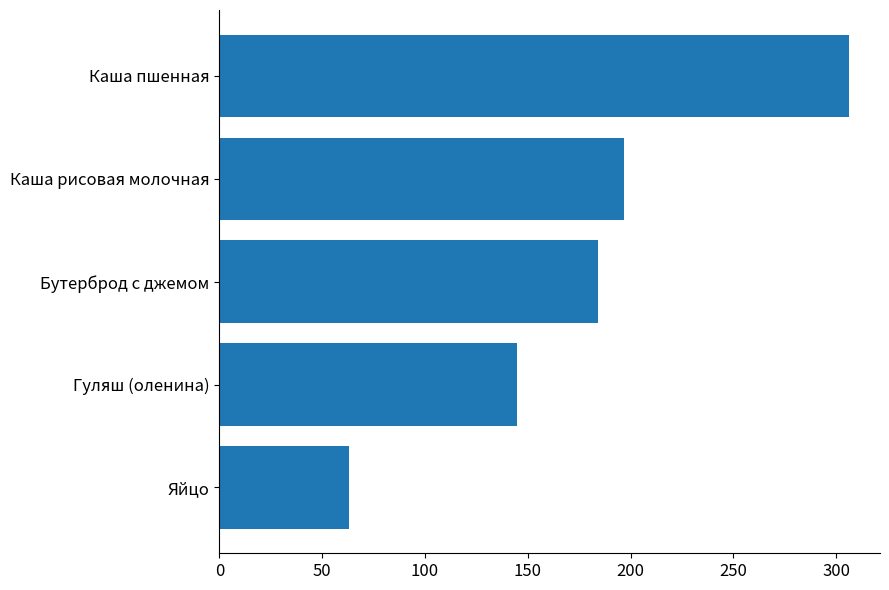

List the labels in order of value, smallest first.

Яйцо, Гуляш (оленина), Бутерброд с джемом, Каша рисовая молочная, Каша пшенная